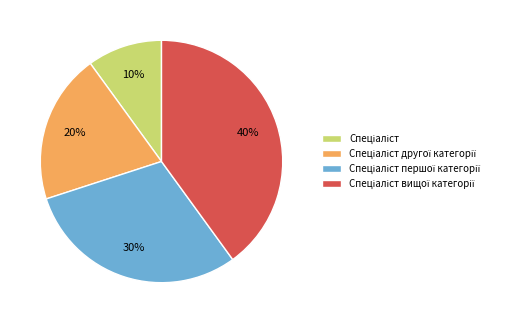

To the nearest percent, what is the average slice percentage?

25%